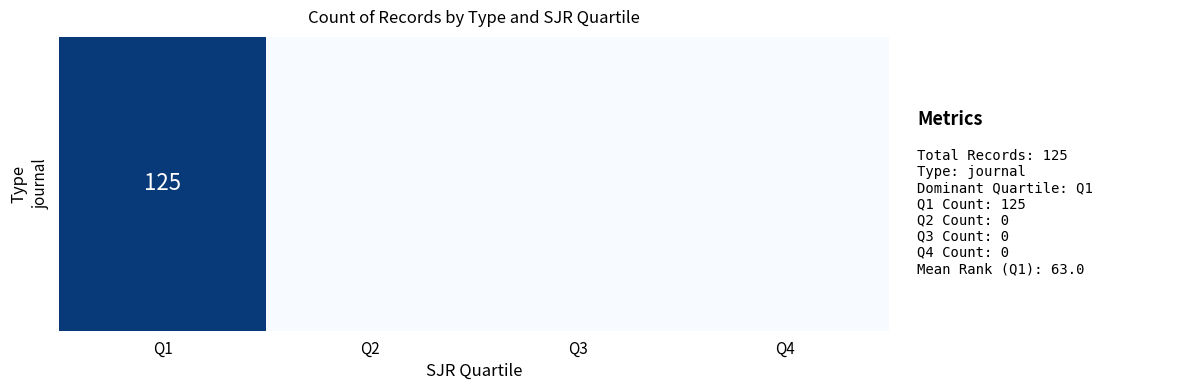

True or false: the data shows -71 at Q4.

False